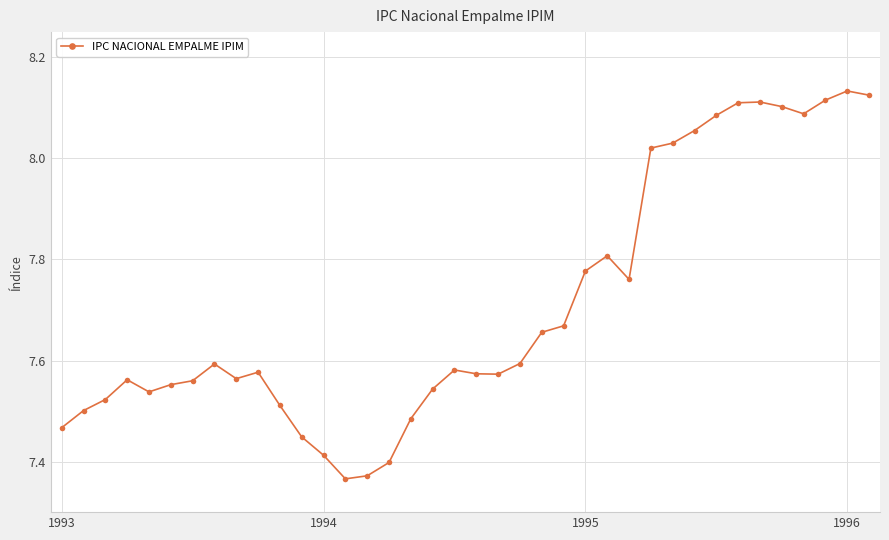

What is the difference between the maximum and second lowest values?

0.8